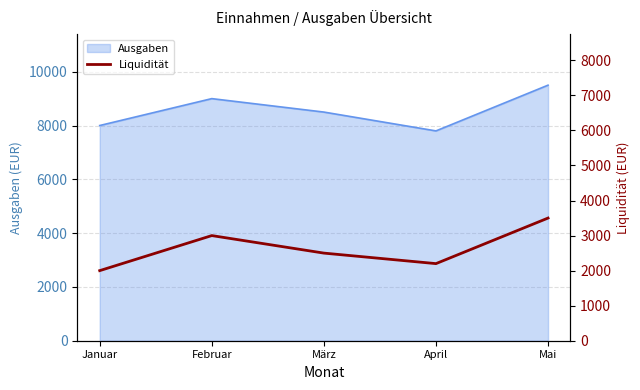

List the labels in order of value, largest first.

Mai, Februar, März, April, Januar